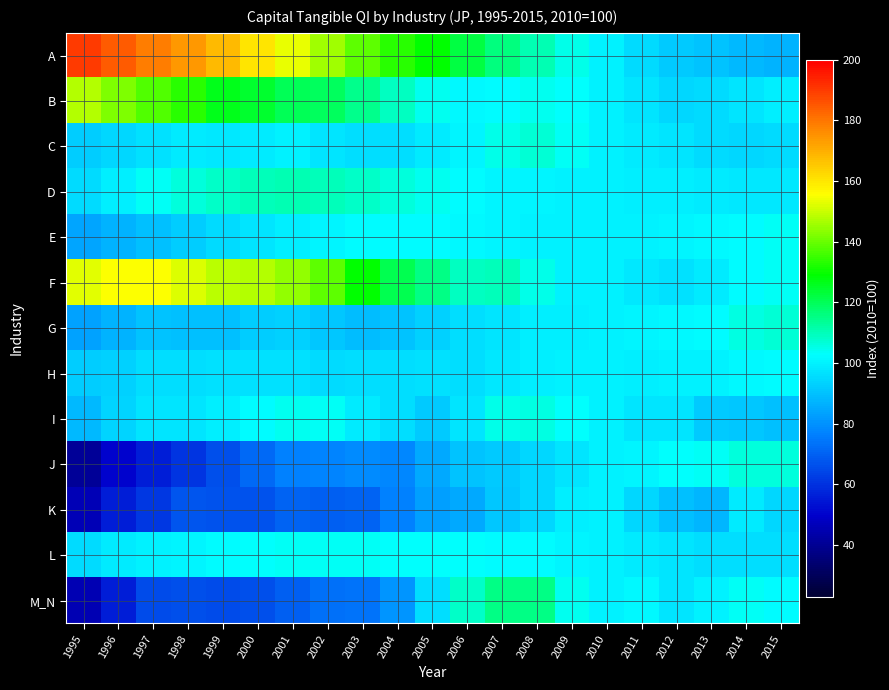

Reading left to right, list all the values displayed in this chart.

A: 1995=190.1	1996=184.4	1997=178.8	1998=173.8	1999=168.1	2000=160.3	2001=153.1	2002=145.5	2003=138.9	2004=133.4	2005=128.9	2006=122.1	2007=116.0	2008=110.7	2009=104.8	2010=100.0	2011=95.1	2012=92.1	2013=90.6	2014=88.3	2015=86.7
B: 1995=147.6	1996=142.5	1997=137.6	1998=133.0	1999=126.5	2000=124.2	2001=120.0	2002=119.8	2003=114.3	2004=108.9	2005=104.5	2006=101.3	2007=102.3	2008=104.3	2009=103.1	2010=100.0	2011=97.3	2012=94.4	2013=95.2	2014=97.4	2015=99.1
C: 1995=92.3	1996=94.3	1997=96.5	1998=98.7	1999=97.9	2000=98.8	2001=100.4	2002=97.5	2003=95.8	2004=95.7	2005=99.0	2006=101.0	2007=104.9	2008=107.0	2009=103.3	2010=100.0	2011=98.5	2012=97.3	2013=94.9	2014=94.5	2015=95.1
D: 1995=94.9	1996=99.7	1997=103.3	1998=106.2	1999=108.5	2000=109.8	2001=110.2	2002=109.8	2003=108.7	2004=106.4	2005=104.6	2006=102.4	2007=101.1	2008=100.7	2009=100.3	2010=100.0	2011=99.5	2012=99.2	2013=98.7	2014=98.3	2015=98.3
E: 1995=84.3	1996=87.0	1997=89.4	1998=92.3	1999=95.0	2000=97.2	2001=99.1	2002=100.9	2003=102.0	2004=102.3	2005=102.1	2006=101.7	2007=100.9	2008=100.2	2009=100.1	2010=100.0	2011=100.3	2012=100.7	2013=101.7	2014=102.5	2015=103.3
F: 1995=152.7	1996=155.7	1997=155.3	1998=151.7	1999=148.2	2000=147.6	2001=144.3	2002=138.7	2003=129.2	2004=121.0	2005=115.6	2006=108.9	2007=109.4	2008=105.0	2009=100.3	2010=100.0	2011=98.2	2012=96.4	2013=98.9	2014=102.0	2015=103.8
G: 1995=83.8	1996=87.2	1997=90.1	1998=89.4	1999=89.7	2000=92.7	2001=92.8	2002=91.0	2003=89.0	2004=90.6	2005=93.4	2006=95.6	2007=97.2	2008=99.1	2009=99.7	2010=100.0	2011=100.6	2012=101.2	2013=102.3	2014=105.3	2015=107.3
H: 1995=92.2	1996=93.3	1997=95.8	1998=96.0	1999=96.6	2000=96.9	2001=96.4	2002=95.3	2003=96.0	2004=96.2	2005=96.7	2006=96.1	2007=98.0	2008=99.3	2009=100.0	2010=100.0	2011=99.2	2012=99.9	2013=100.1	2014=101.2	2015=101.9
I: 1995=88.4	1996=93.6	1997=97.1	1998=97.3	1999=99.6	2000=101.9	2001=104.4	2002=103.6	2003=99.0	2004=96.3	2005=91.9	2006=97.0	2007=104.7	2008=105.7	2009=102.6	2010=100.0	2011=97.5	2012=97.0	2013=91.9	2014=90.9	2015=90.0
J: 1995=40.7	1996=50.1	1997=55.6	1998=60.6	1999=66.3	2000=71.8	2001=76.3	2002=77.0	2003=78.4	2004=77.7	2005=84.6	2006=90.3	2007=92.1	2008=94.3	2009=97.3	2010=100.0	2011=100.5	2012=102.8	2013=103.3	2014=106.4	2015=106.5
K: 1995=46.0	1996=56.0	1997=61.7	1998=67.3	1999=67.2	2000=66.6	2001=70.6	2002=69.8	2003=70.1	2004=76.4	2005=83.0	2006=84.8	2007=91.4	2008=94.4	2009=99.5	2010=100.0	2011=94.9	2012=89.9	2013=87.6	2014=98.4	2015=94.4
L: 1995=95.5	1996=98.7	1997=100.4	1998=101.0	1999=102.1	2000=103.0	2001=103.7	2002=103.7	2003=103.3	2004=102.6	2005=103.1	2006=103.0	2007=102.5	2008=101.9	2009=100.9	2010=100.0	2011=98.6	2012=97.1	2013=96.2	2014=96.0	2015=95.6
M_N: 1995=45.5	1996=56.0	1997=65.8	1998=66.3	1999=65.8	2000=66.4	2001=70.0	2002=73.4	2003=74.0	2004=80.7	2005=96.3	2006=108.5	2007=115.1	2008=115.4	2009=104.5	2010=100.0	2011=101.1	2012=97.5	2013=100.1	2014=103.5	2015=102.5